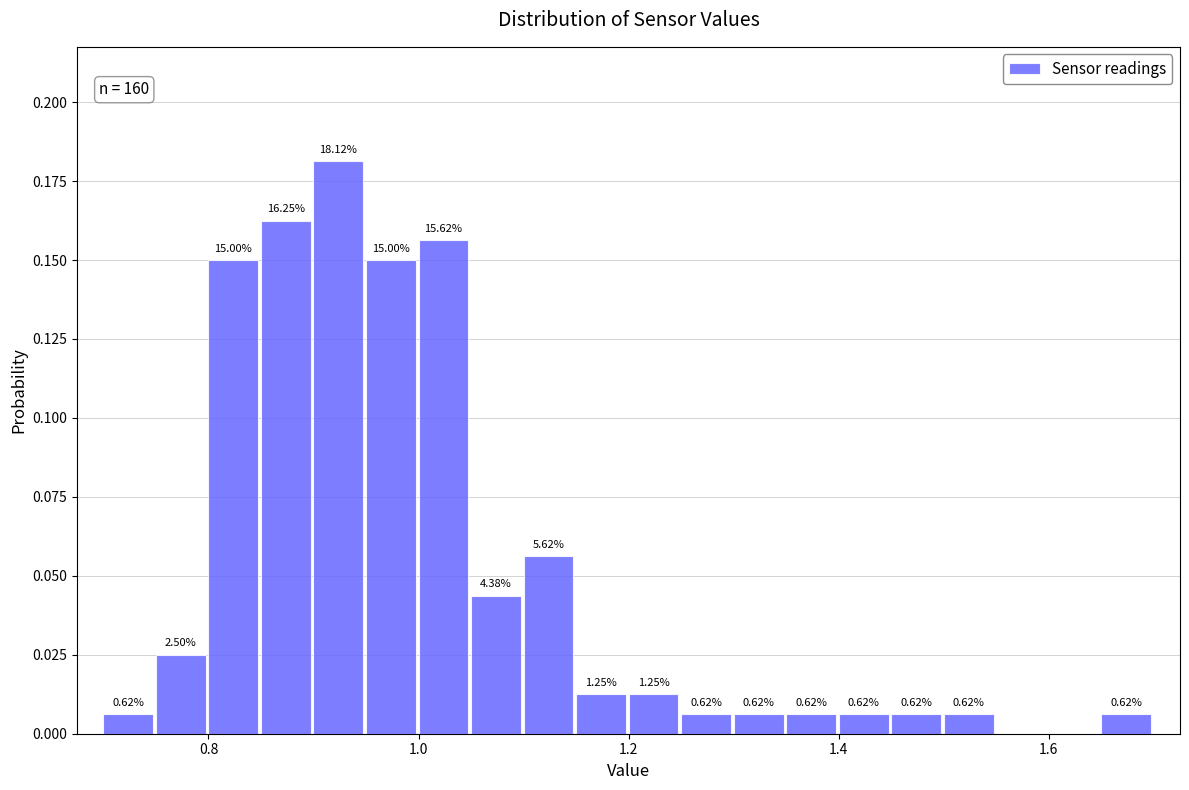

Read against the x-axis, roughly where is the centre of the tallest bar?

0.92